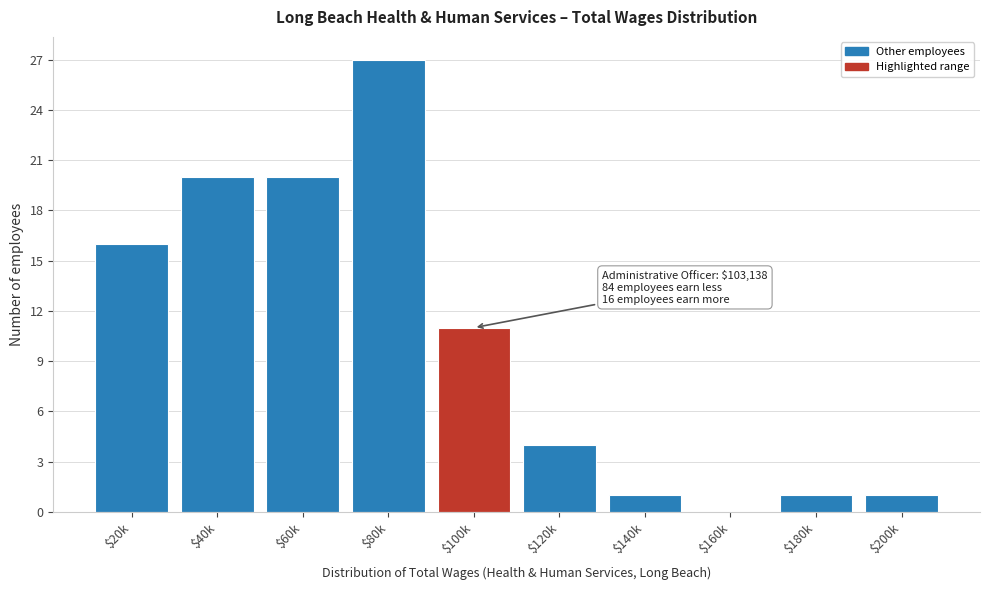

The chart shows a value of 27 at $80k. True or false?

True